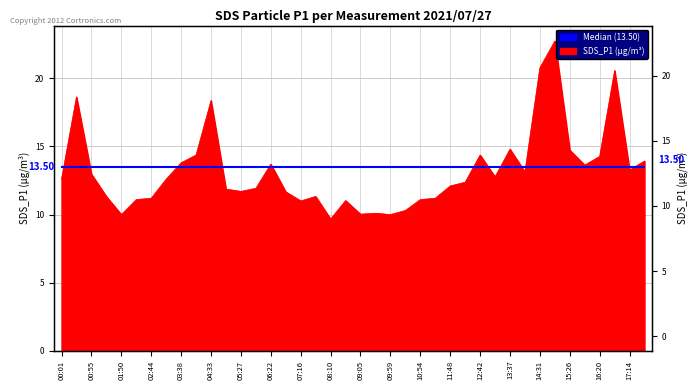

Reading left to right, what are all the values shown in this chart?

12.6	18.6	13.0	11.3	10.0	11.1	11.2	12.6	13.8	14.4	18.4	11.9	11.7	11.9	13.7	11.7	11.0	11.3	9.7	11.0	10.0	10.1	10.0	10.3	11.1	11.2	12.1	12.4	14.4	12.8	14.8	13.1	20.8	22.7	14.7	13.6	14.3	20.6	13.3	13.9